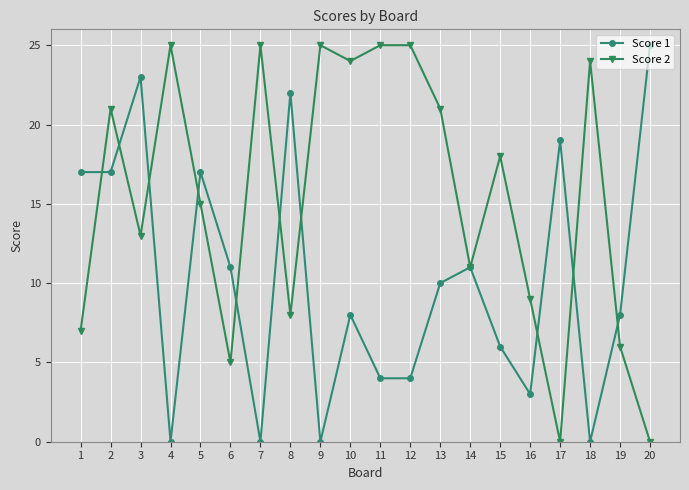

How many interior local peaks does the Score 1 series have?

6